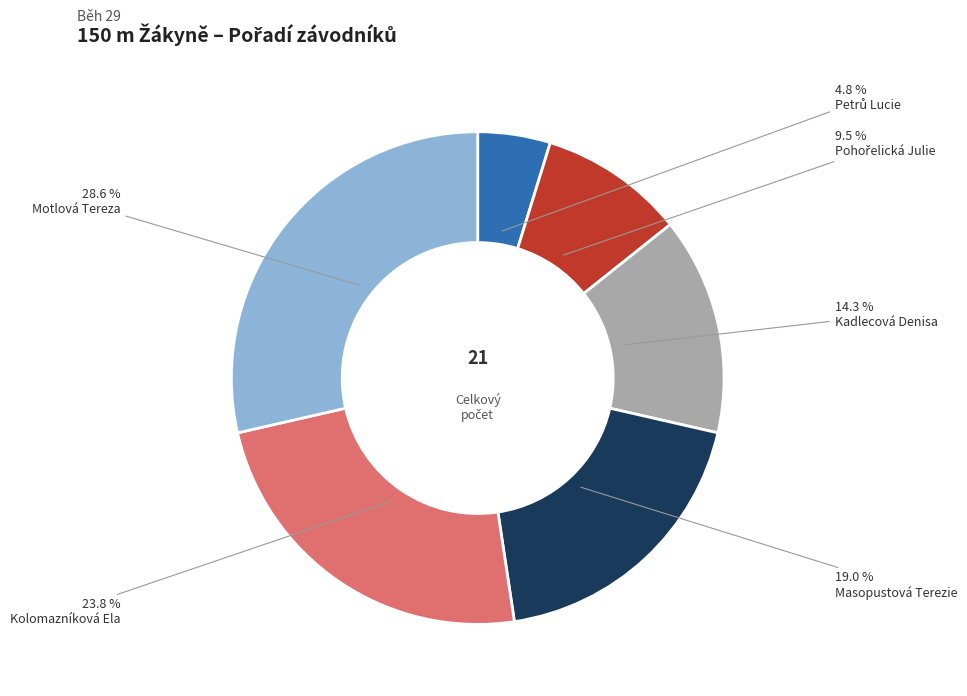

True or false: Motlová Tereza accounts for 29% of the total.

True